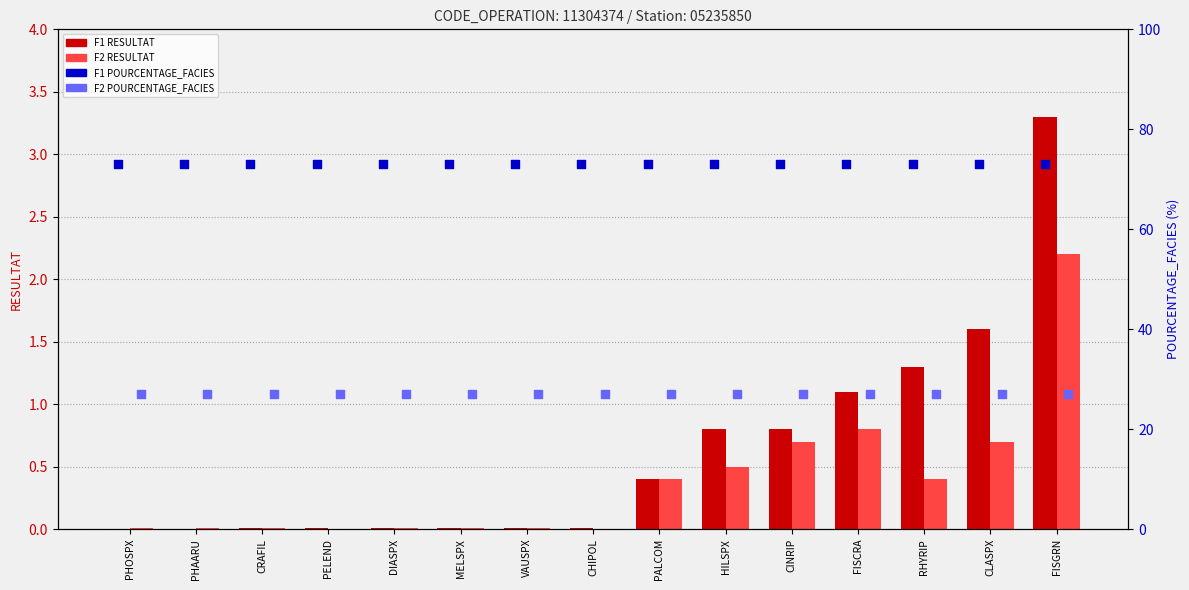

Which series has the largest Y range (max minus min)?

F1 RESULTAT